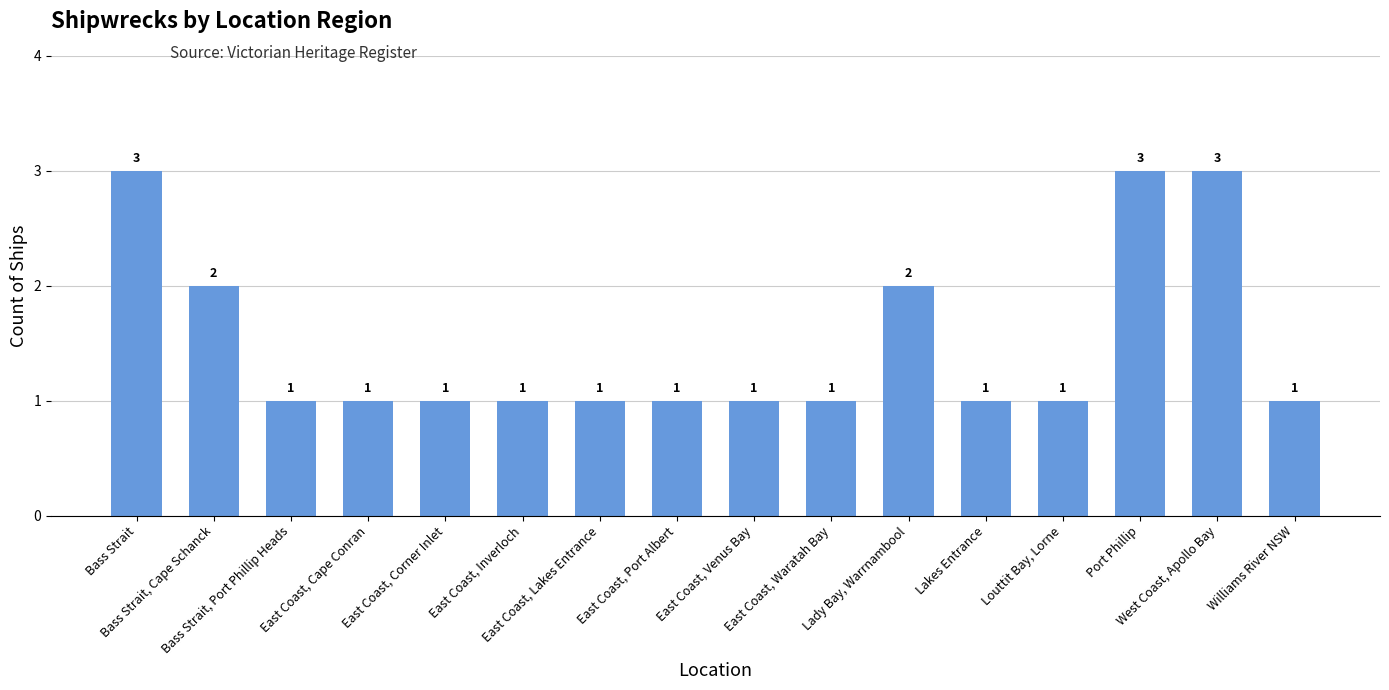

What is the maximum value shown in the chart?

3